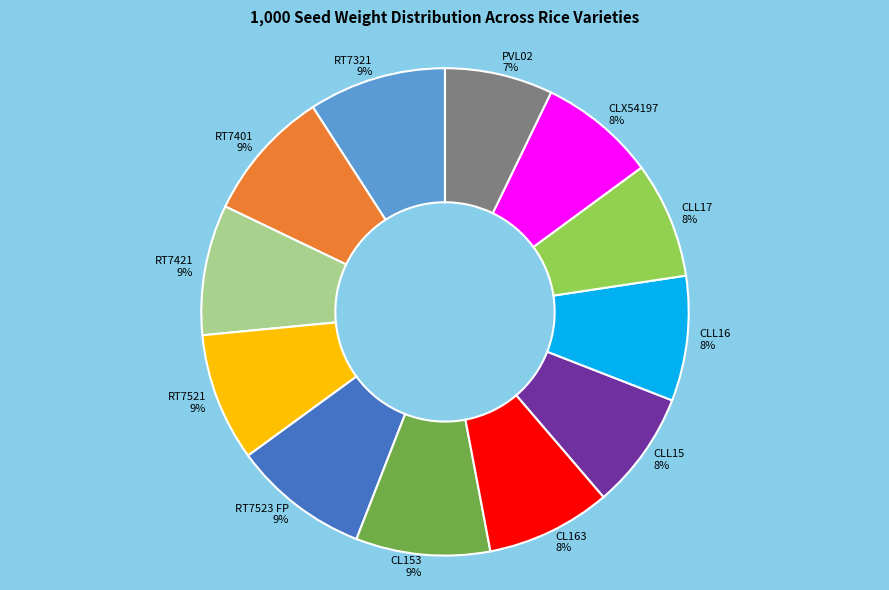

True or false: CLX54197 accounts for 8% of the total.

True